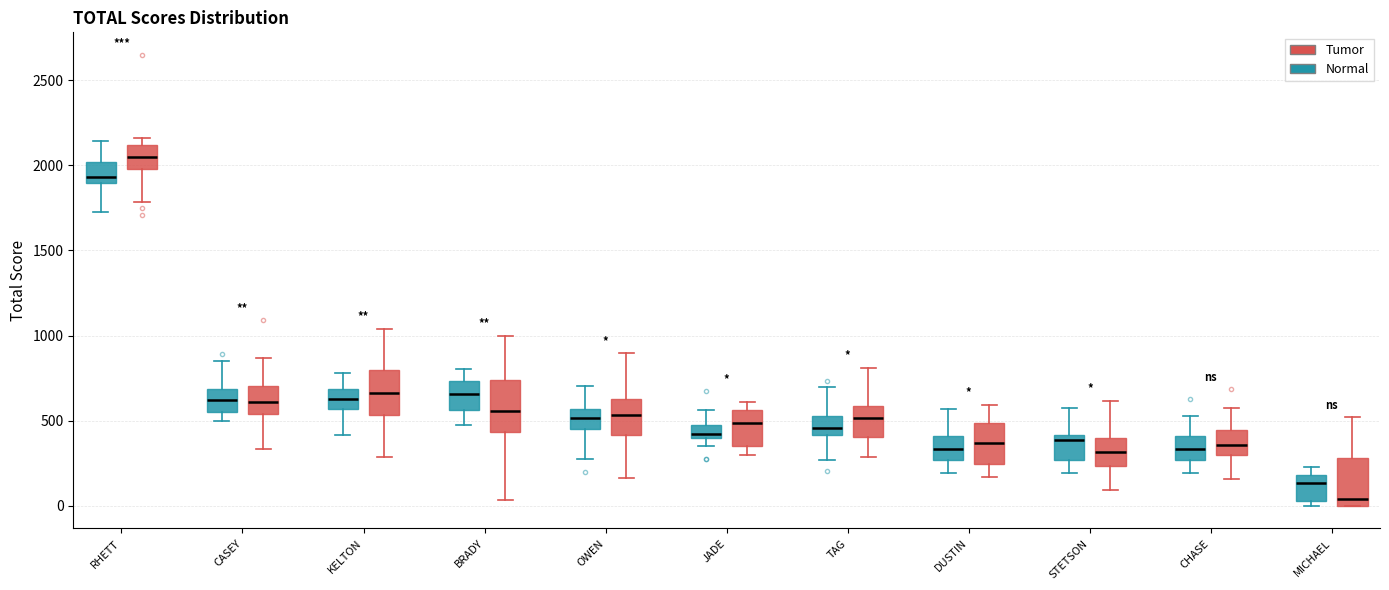

Reading left to right, read every box against the y-axis: the position of its median line, the range the box covers, and the ends of its whiskers. The values are not printed on the chart, so give them approximately, as read against the axis.

RHETT (Normal): median 1950, box 1900 to 2000, whiskers 1700 to 2150
RHETT (Tumor): median 2050, box 2000 to 2100, whiskers 1800 to 2150
CASEY (Normal): median 600, box 550 to 700, whiskers 500 to 850
CASEY (Tumor): median 600, box 550 to 700, whiskers 350 to 850
KELTON (Normal): median 650, box 550 to 700, whiskers 400 to 800
KELTON (Tumor): median 650, box 550 to 800, whiskers 300 to 1050
BRADY (Normal): median 650, box 550 to 750, whiskers 450 to 800
BRADY (Tumor): median 550, box 450 to 750, whiskers 50 to 1000
OWEN (Normal): median 500, box 450 to 550, whiskers 300 to 700
OWEN (Tumor): median 550, box 400 to 650, whiskers 150 to 900
JADE (Normal): median 400 (just above the box's lower edge), box 400 to 500, whiskers 350 to 550
JADE (Tumor): median 500, box 350 to 550, whiskers 300 to 600
TAG (Normal): median 450, box 400 to 550, whiskers 250 to 700
TAG (Tumor): median 500, box 400 to 600, whiskers 300 to 800
DUSTIN (Normal): median 350, box 250 to 400, whiskers 200 to 550
DUSTIN (Tumor): median 350, box 250 to 500, whiskers 150 to 600
STETSON (Normal): median 400 (just below the box's upper edge), box 250 to 400, whiskers 200 to 600
STETSON (Tumor): median 300, box 250 to 400, whiskers 100 to 600
CHASE (Normal): median 350, box 250 to 400, whiskers 200 to 550
CHASE (Tumor): median 350, box 300 to 450, whiskers 150 to 550
MICHAEL (Normal): median 150, box 50 to 200, whiskers 0 to 250
MICHAEL (Tumor): median 50, box 0 to 300, whiskers 0 to 500